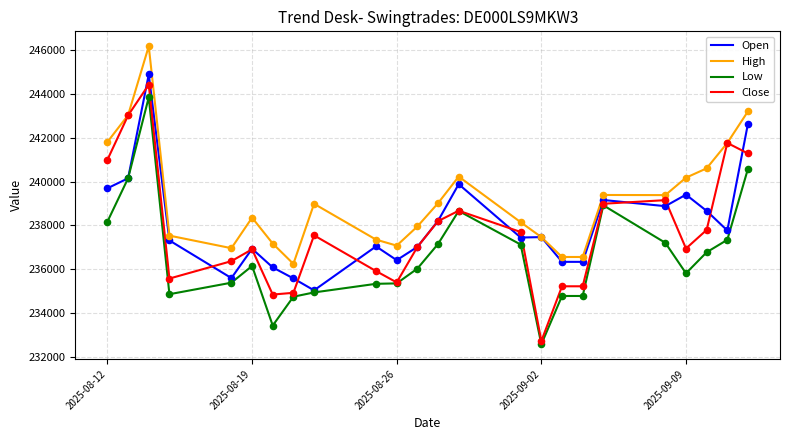

Which series has the widest spread of values?

Close